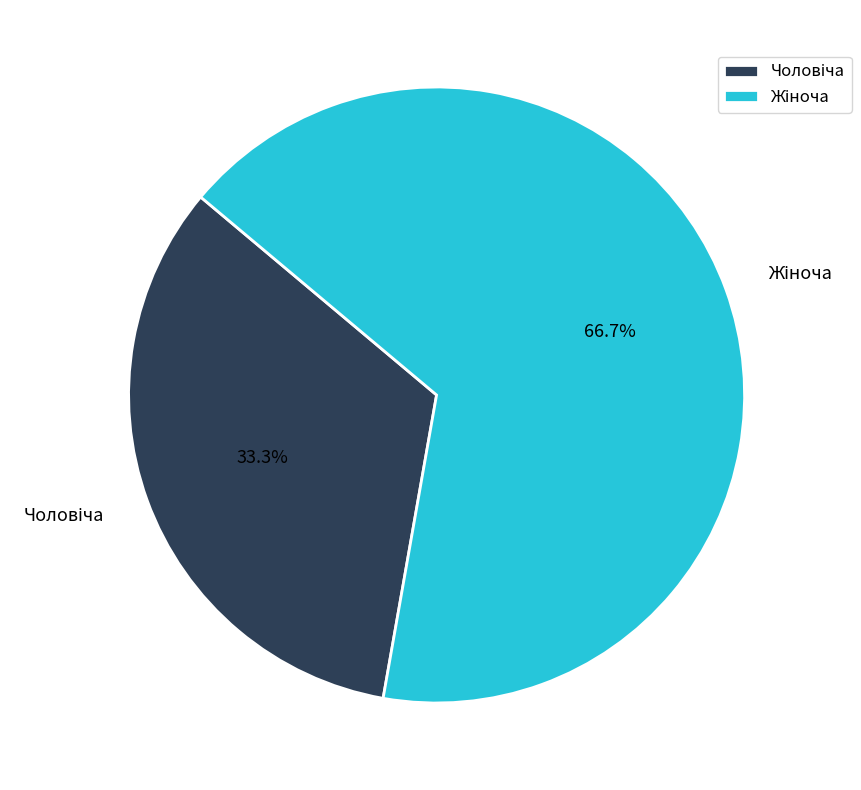

Does any single category account for the majority?

Yes